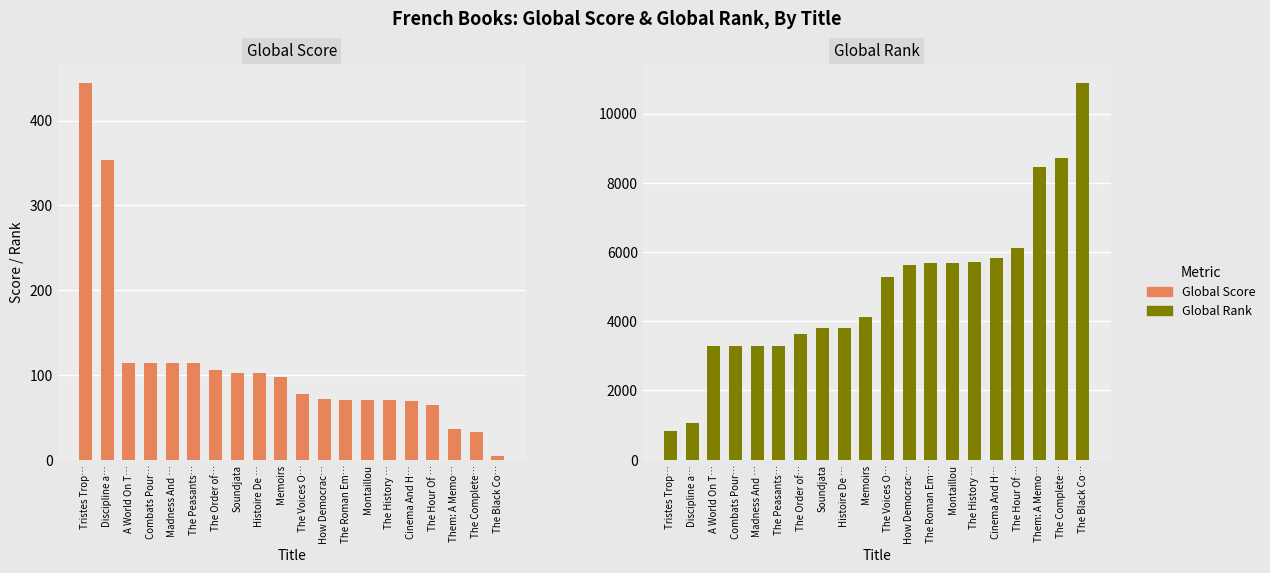

What is the maximum value shown in the chart?

10895